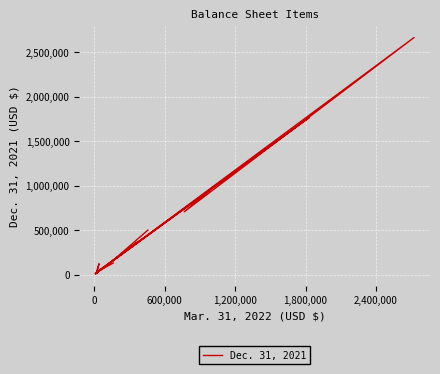

Reading left to right, list all the values displayed in this chart.

130548	43903	373532	8334	14184	12681	121943	30406	1765051	9573	26624	46545	26826	16469	17211	2665139	706088	941805	150376	499502